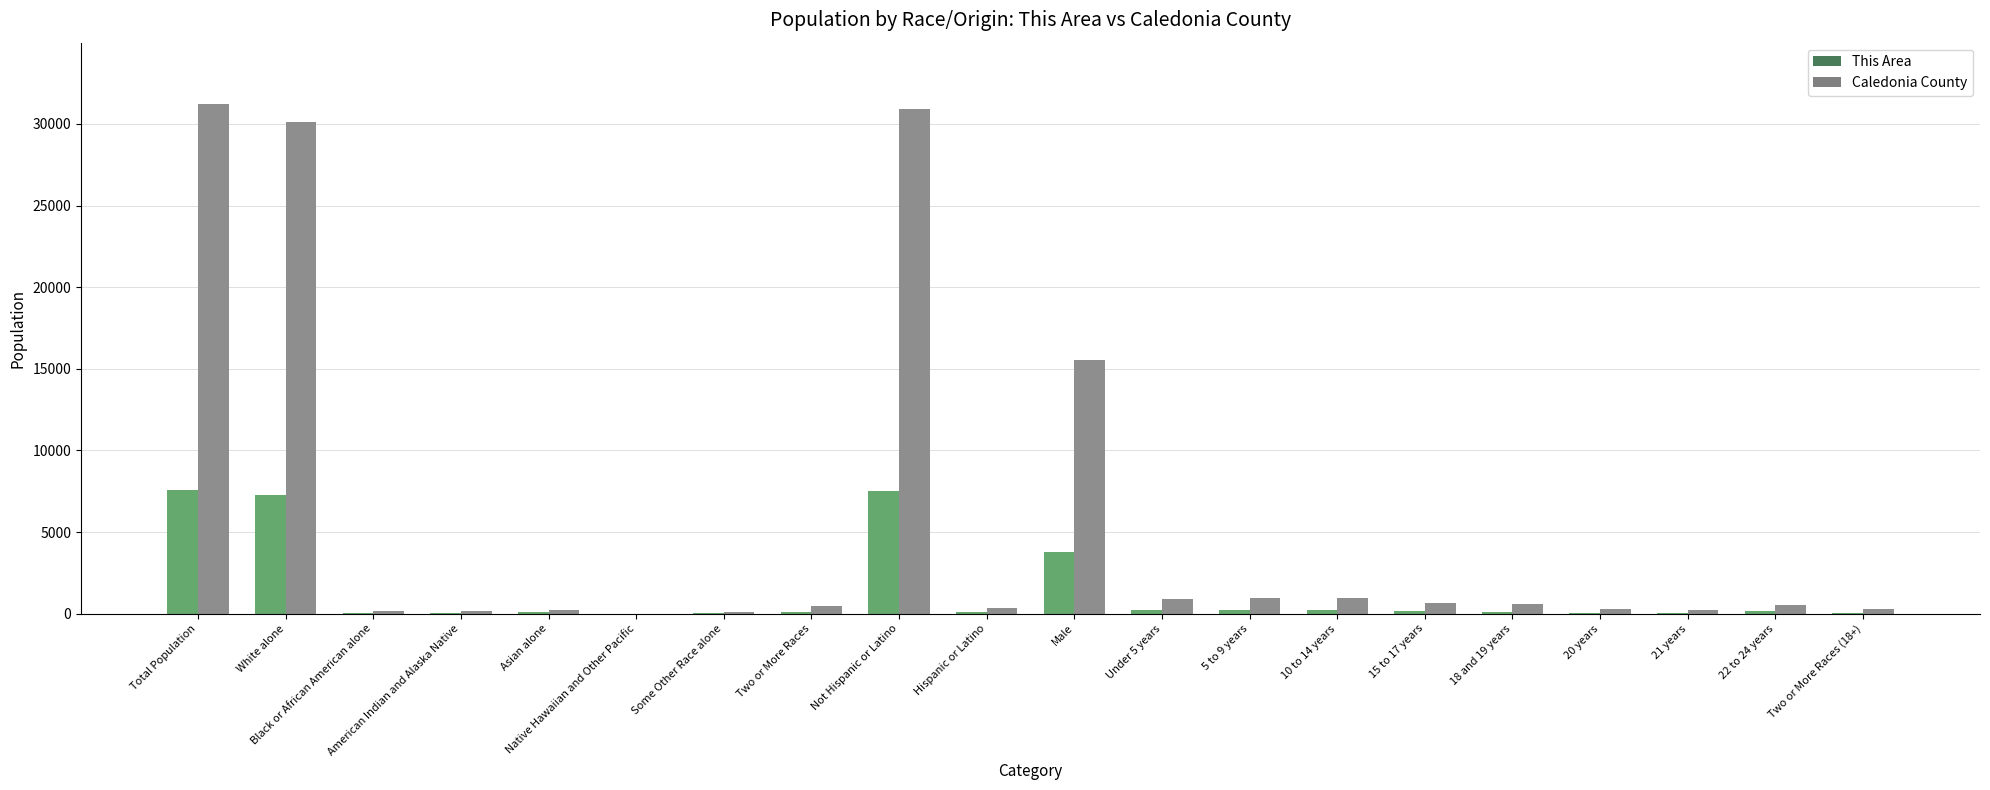

What is the total value across all series at Two or More Races (18+)?

338